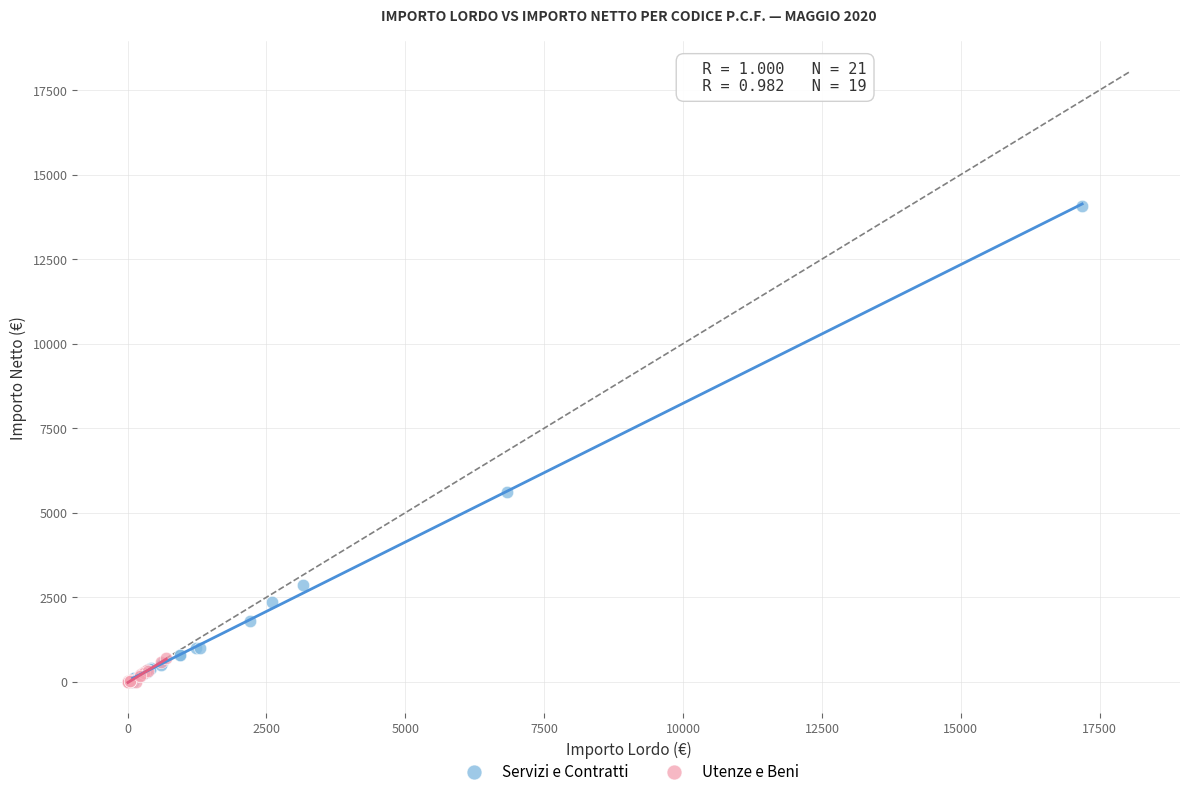

Which series has the widest spread of Y values?

Servizi e Contratti